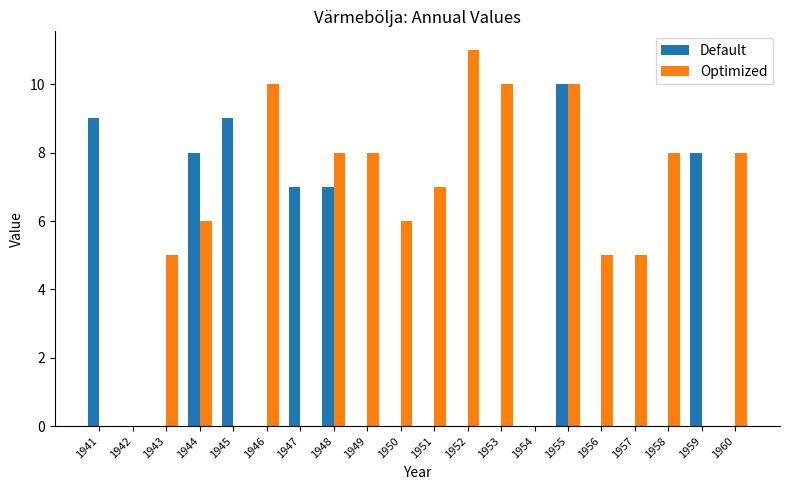

What is the total value across all series at 1949?

8